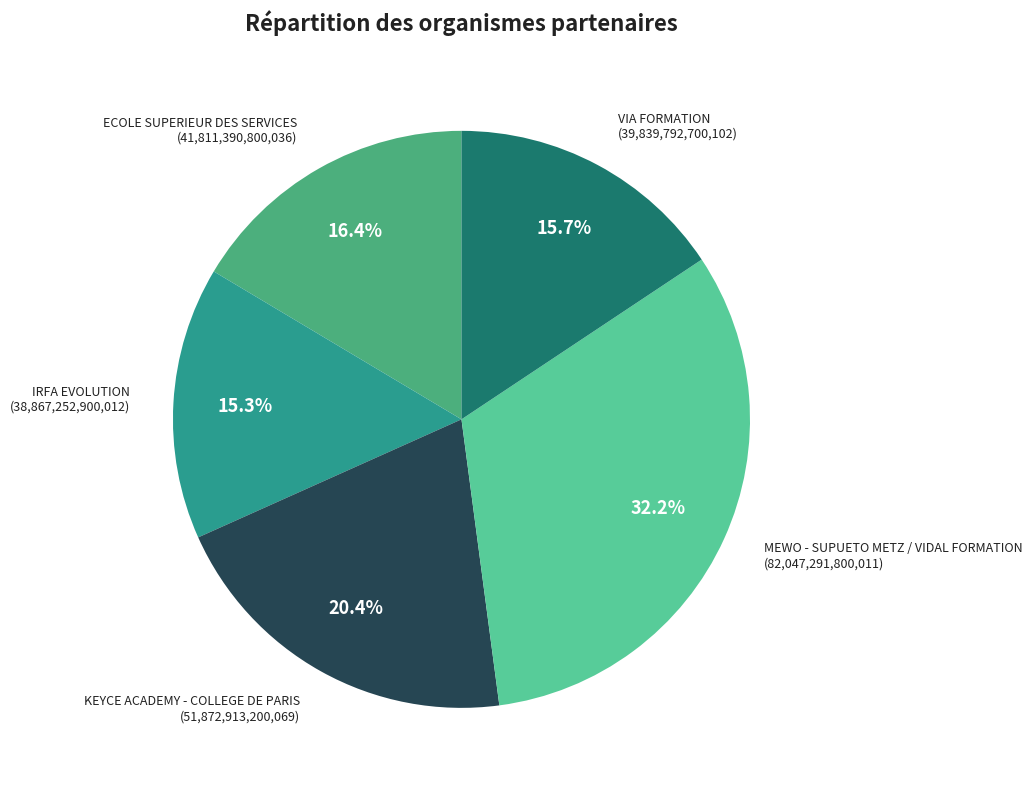

To the nearest percent, what is the average slice percentage?

20%